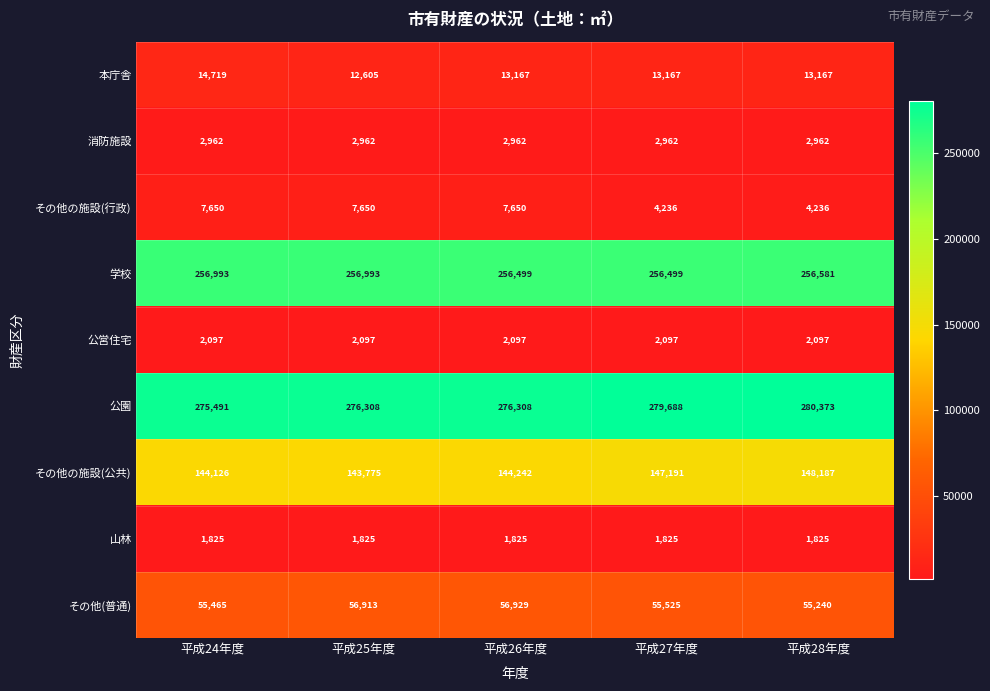

The value of 山林 at 平成26年度 is 2839. True or false?

False